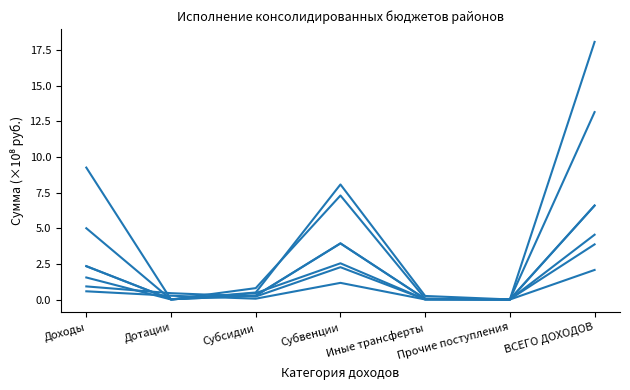

Is it true that Думиничский район equals 0.0 at Иные трансферты?

False